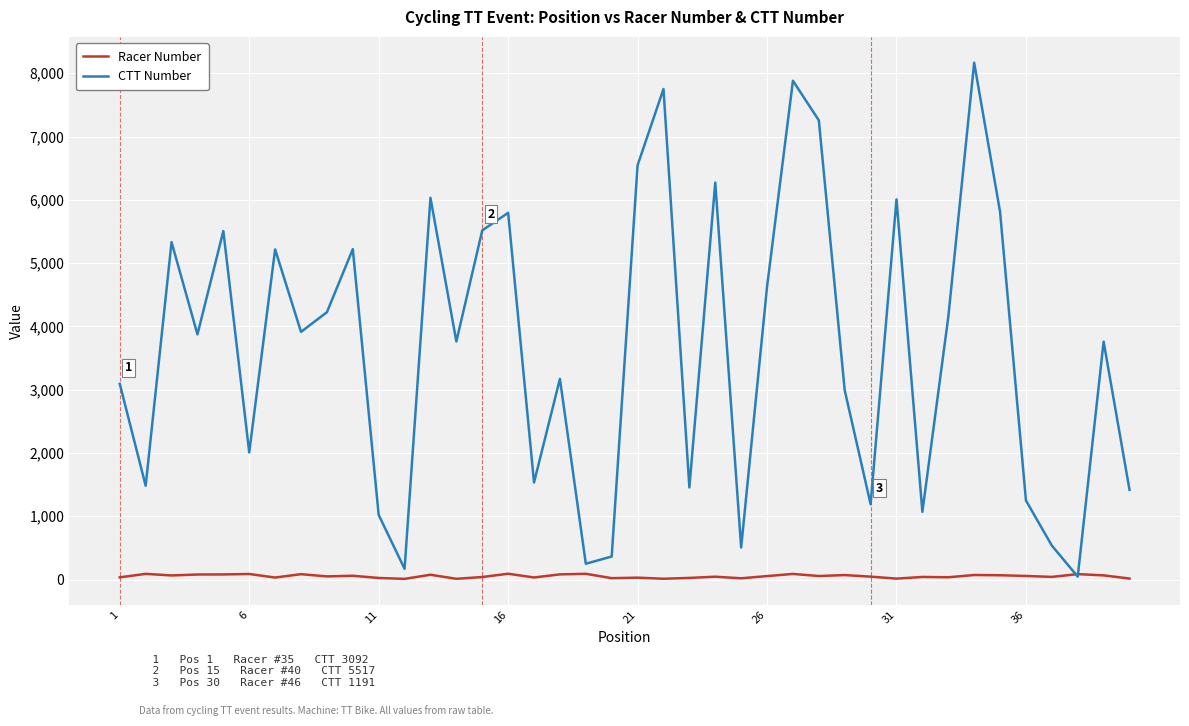

Which series has the largest range (max minus min)?

CTT Number